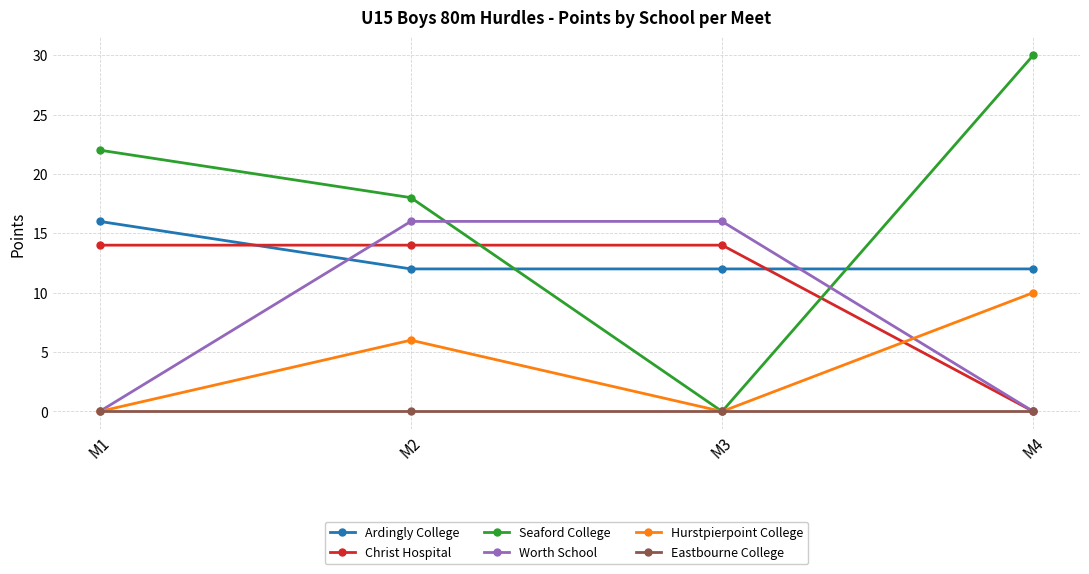

Which label corresponds to the largest value in the chart?

M4